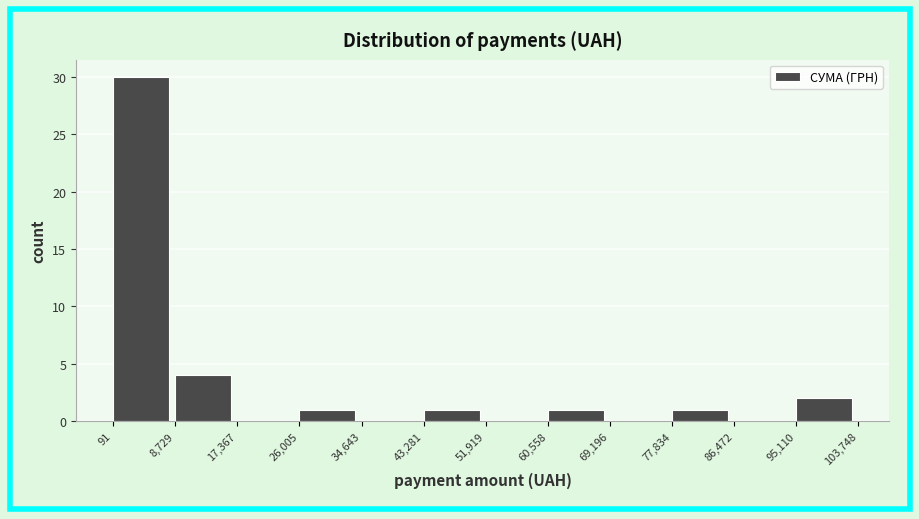

Over which range of the x-axis is the bar tallest?

91 to 8,729